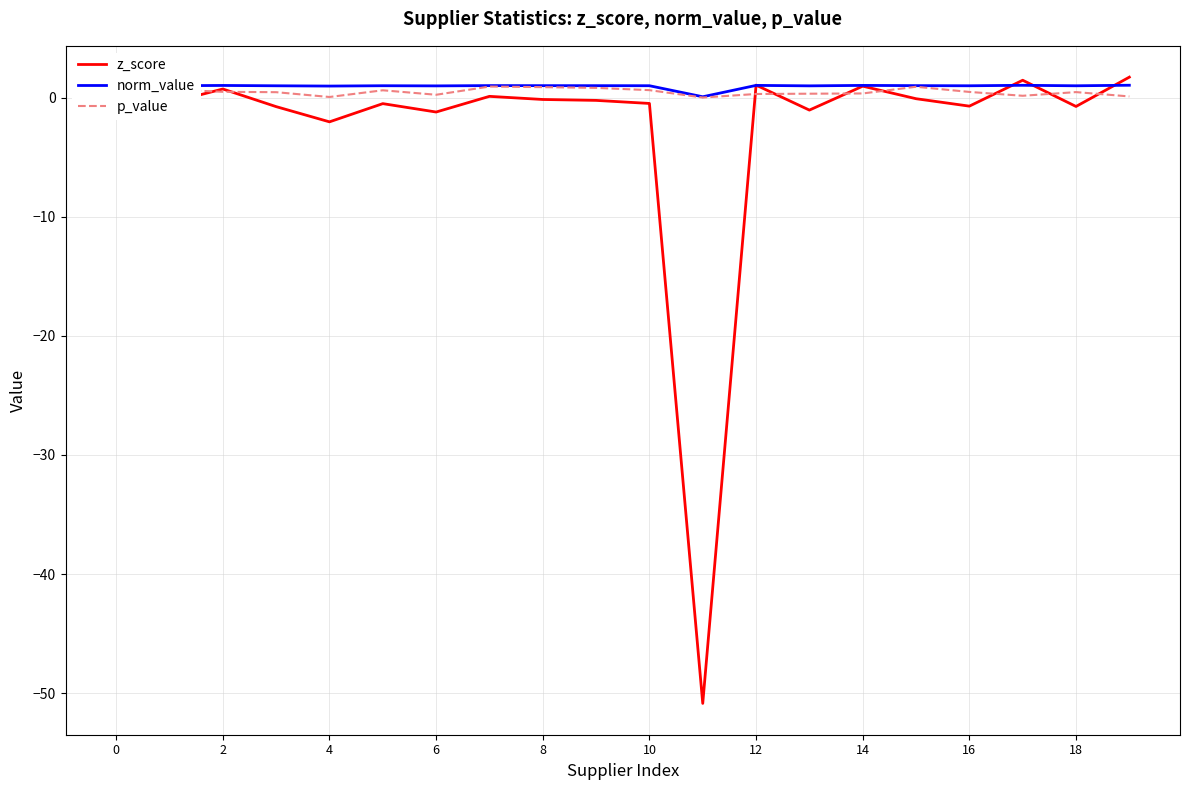

What is the difference between the maximum and minimum values in the z_score series?

52.6